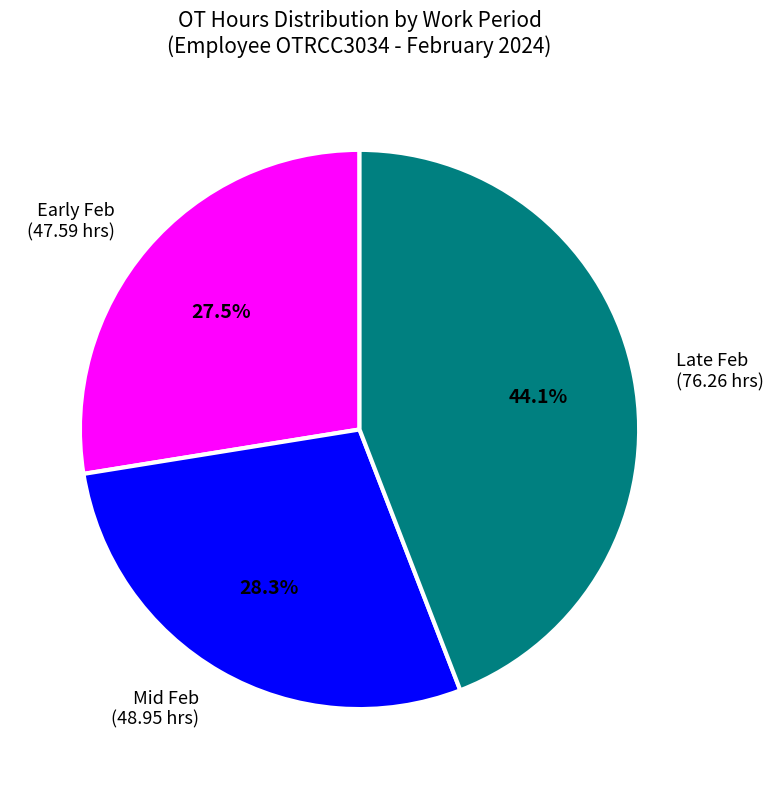

What portion of the pie excludes Mid Feb (48.95 hrs)?

71.7%